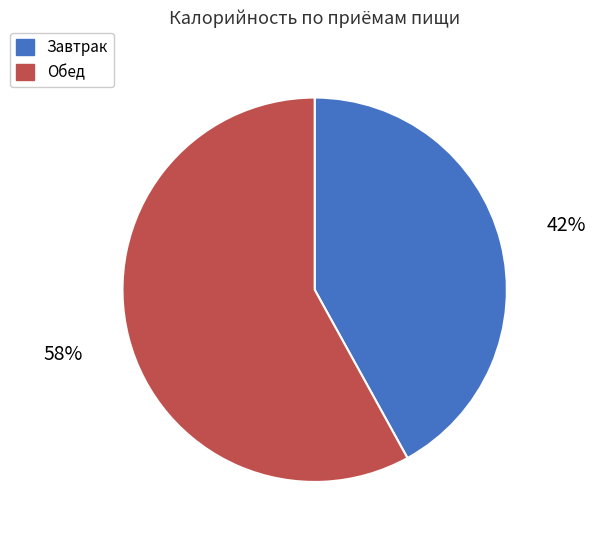

Approximately how many times larger is the value at Обед compared to Завтрак?

1.4